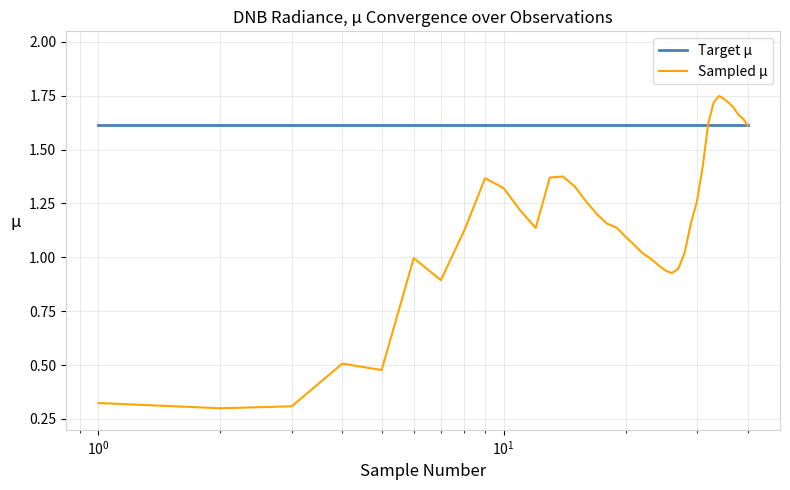

Which series has the largest range (max minus min)?

Sampled μ